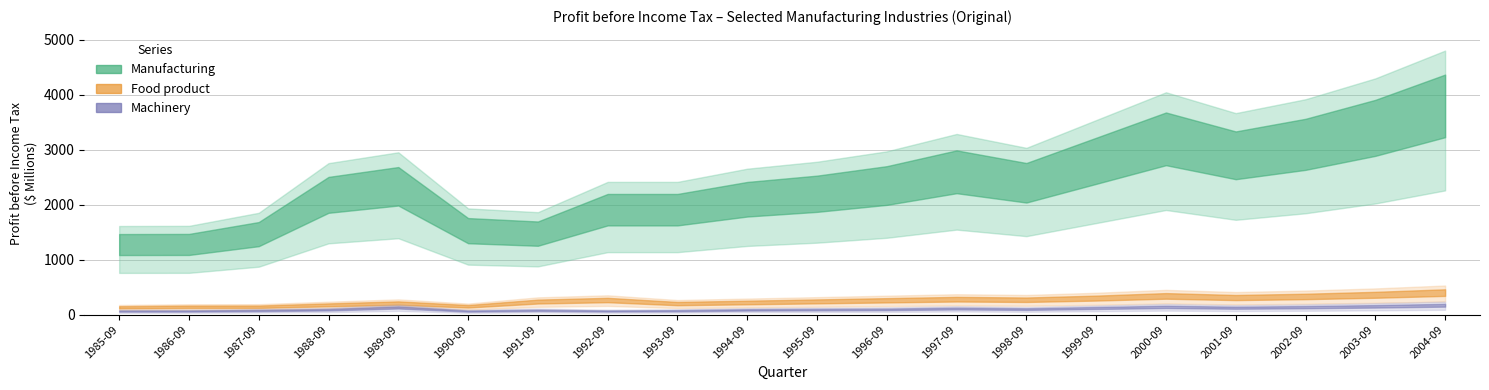

What is the spread (max minus min) of values at 2003-09?

3260